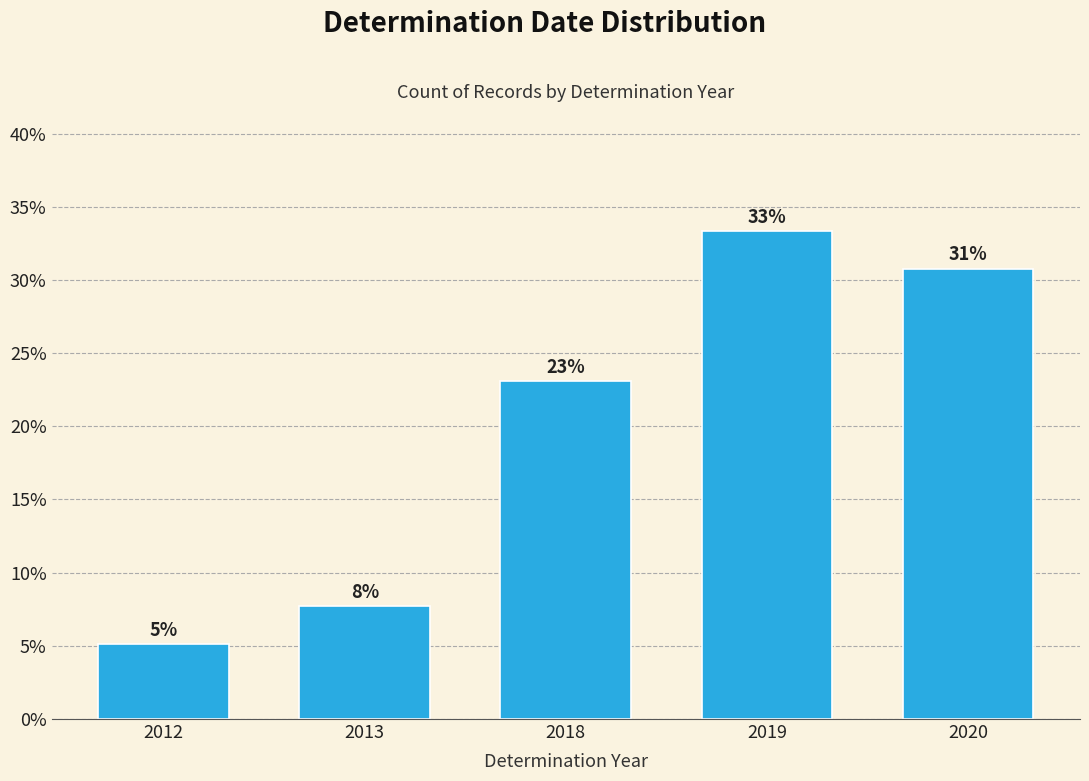

Are the bars horizontal?

No